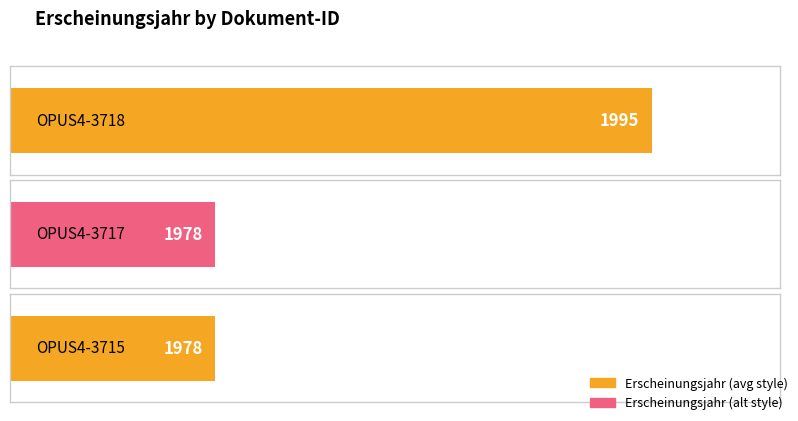

Reading left to right, extract all data points from this chart.

1995	1978	1978